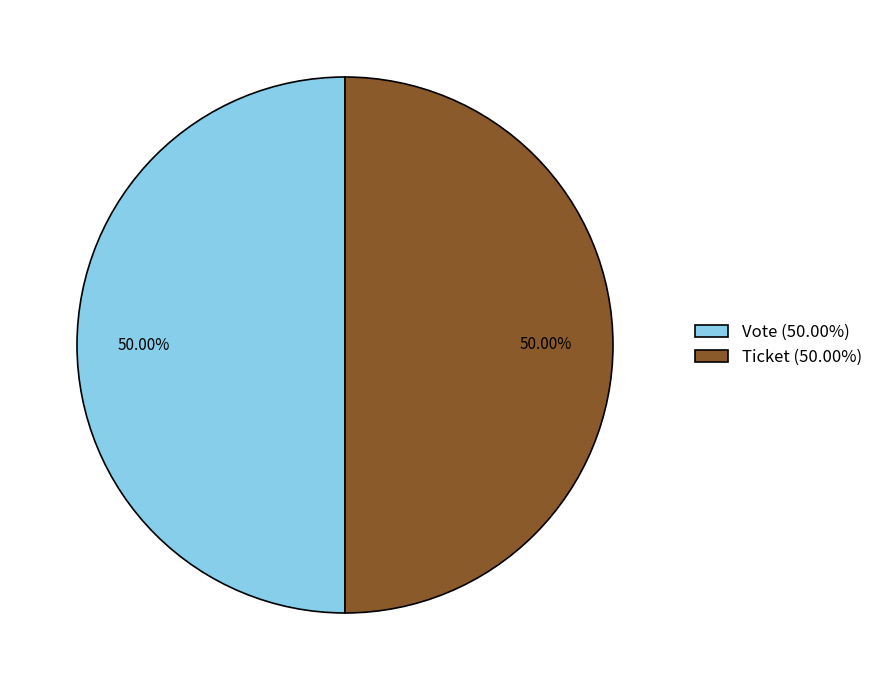

To the nearest percent, what is the difference between the largest and smallest slice percentages?

0%